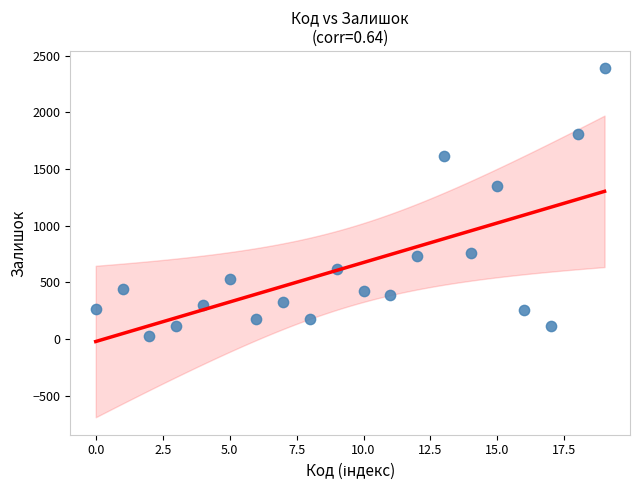

What is the range of Y values (max minus min)?

2357